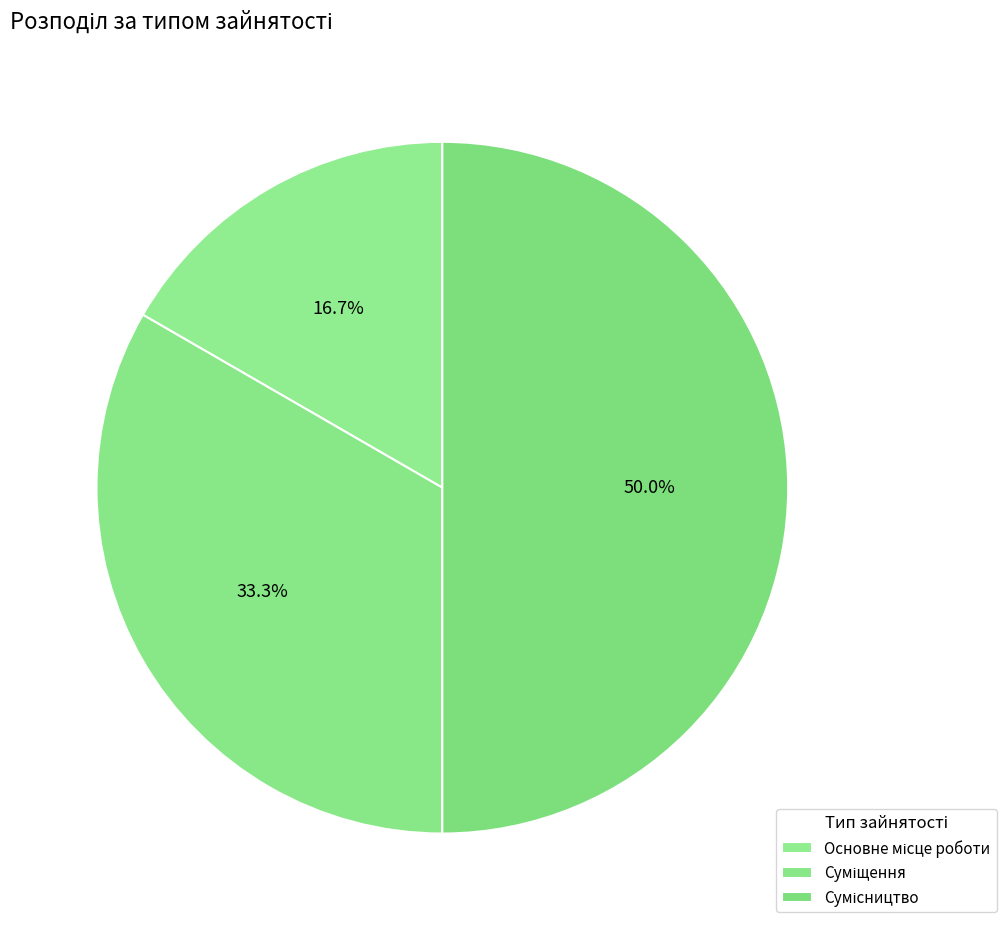

Is Суміщення the majority of the pie?

No